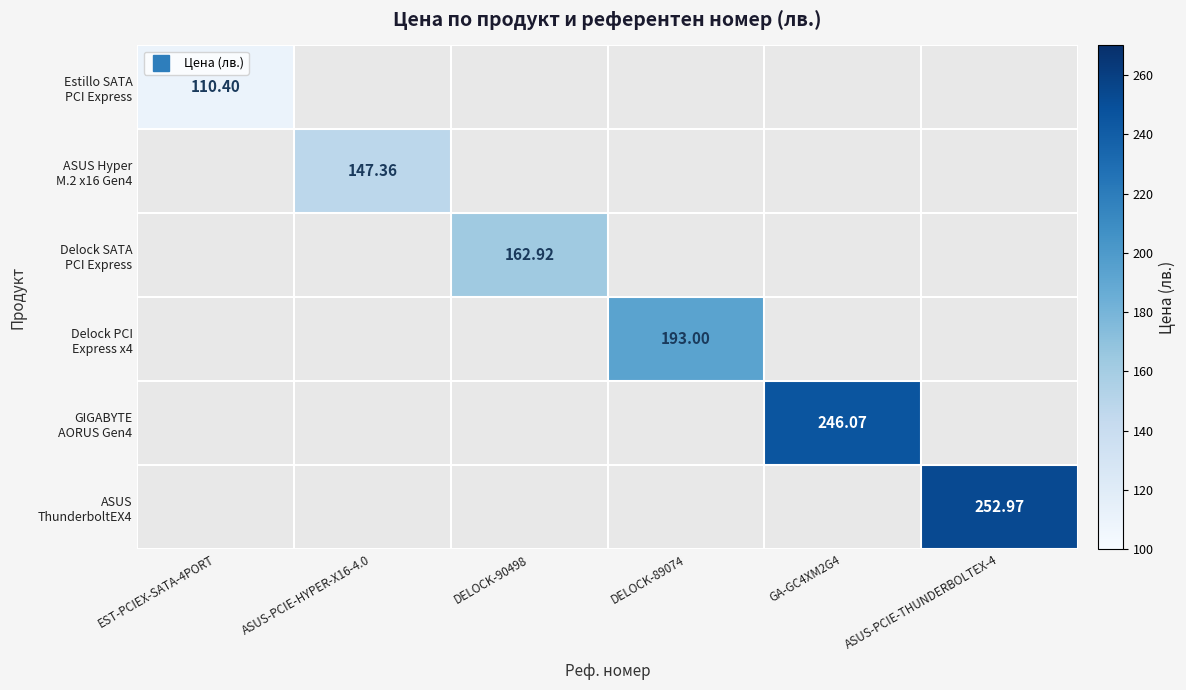

Count the number of data series in this chart.

6